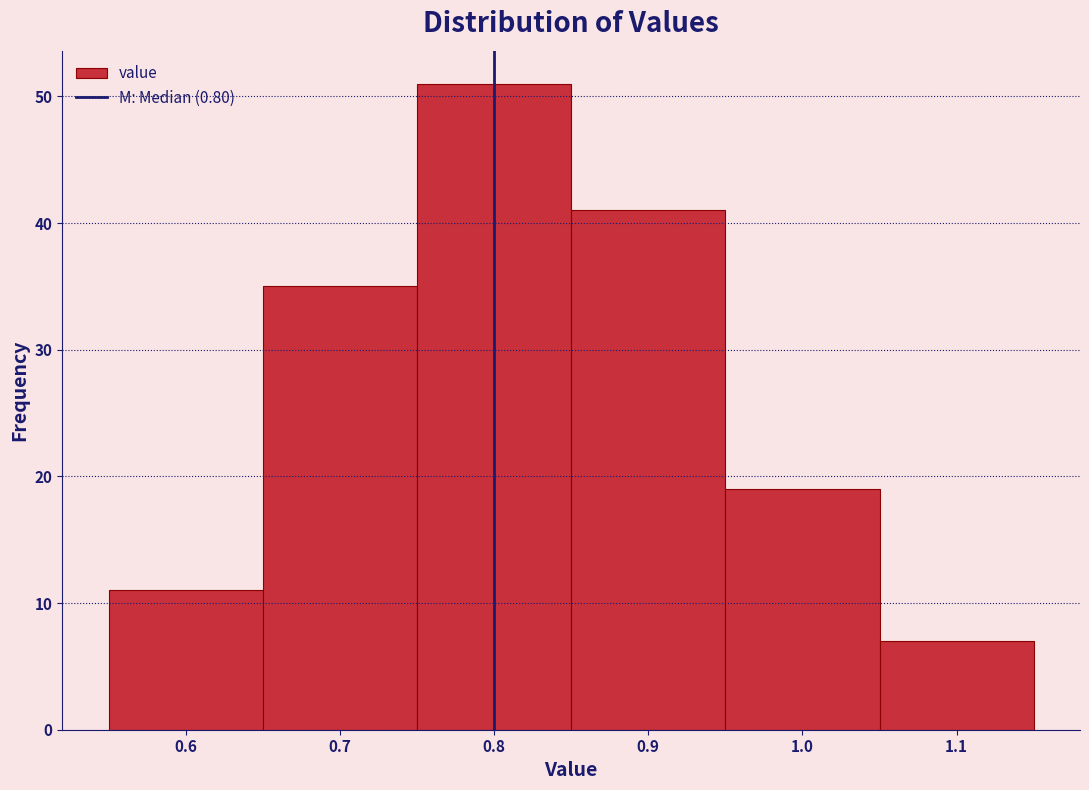

Reading left to right, list every bar in this chart as the range it spans on the x-axis followed by its height. The values are not printed on the chart, so give them approximately, as read against the axis.

0.55 to 0.65: 11
0.65 to 0.75: 35
0.75 to 0.85: 51
0.85 to 0.95: 41
0.95 to 1.05: 19
1.05 to 1.15: 7